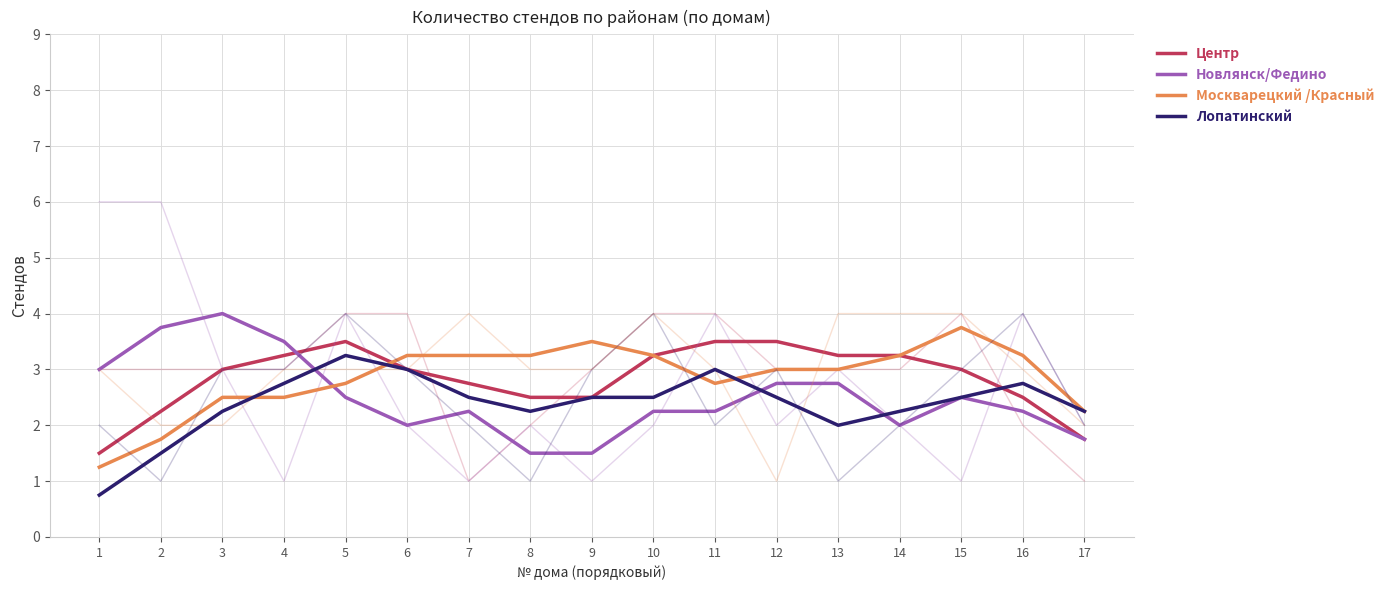

Is the value of Москварецкий /Красный at 3 greater than the value of Лопатинский at 12?

No